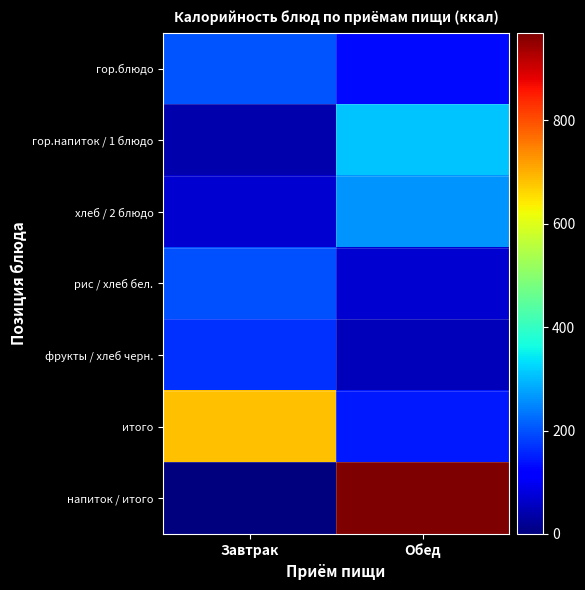

Reading left to right, what are all the values shown in this chart?

гор.блюдо: Завтрак=204.0	Обед=129.5
гор.напиток / 1 блюдо: Завтрак=40.0	Обед=308.5
хлеб / 2 блюдо: Завтрак=69.6	Обед=262.0
рис / хлеб бел.: Завтрак=200.0	Обед=70.5
фрукты / хлеб черн.: Завтрак=170.0	Обед=52.2
итого: Завтрак=683.6	Обед=146.6
напиток / итого: Завтрак=0.0	Обед=969.3